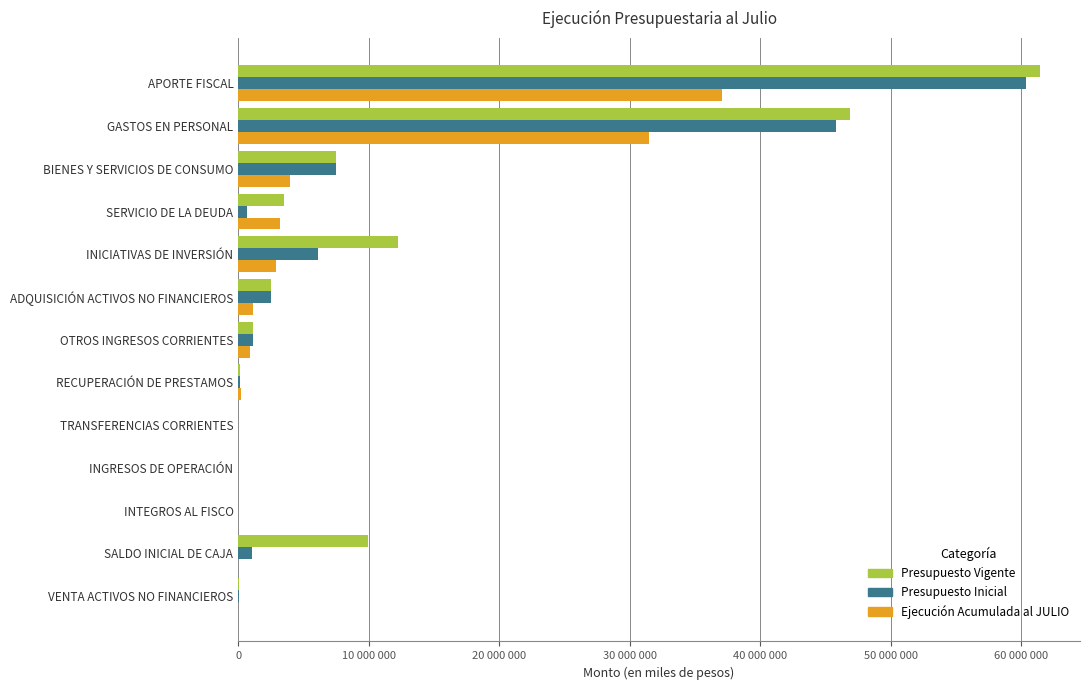

Which series has the largest range (max minus min)?

Presupuesto Vigente